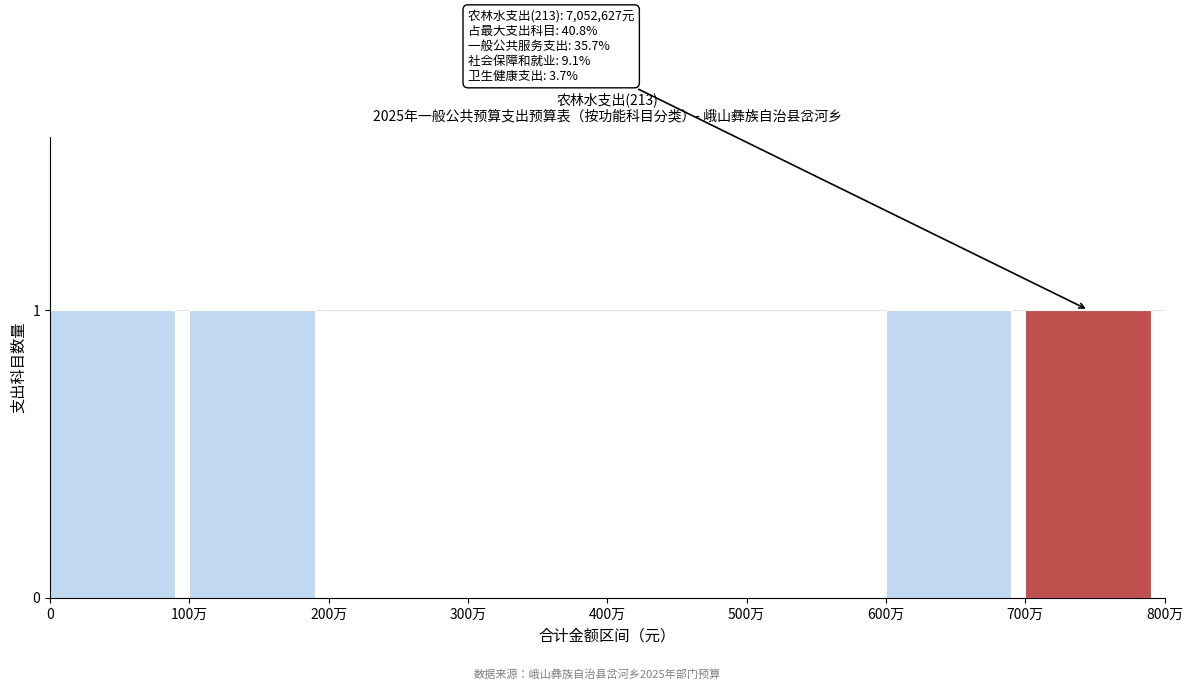

Reading left to right, what are all the values shown in this chart?

0=1	100万=1	200万=0	300万=0	400万=0	500万=0	600万=1	700万=1